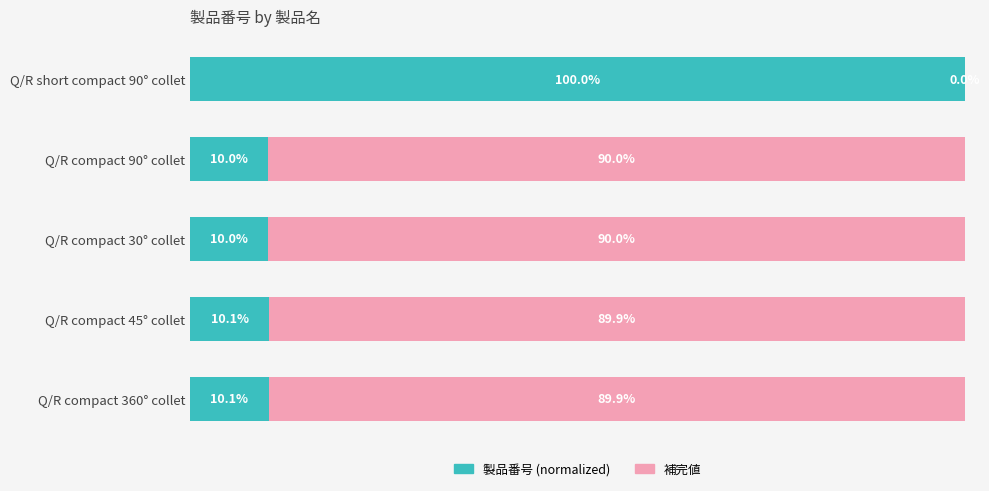

Which category has the highest value in the 製品番号 (normalized) series?

Q/R short compact 90° collet